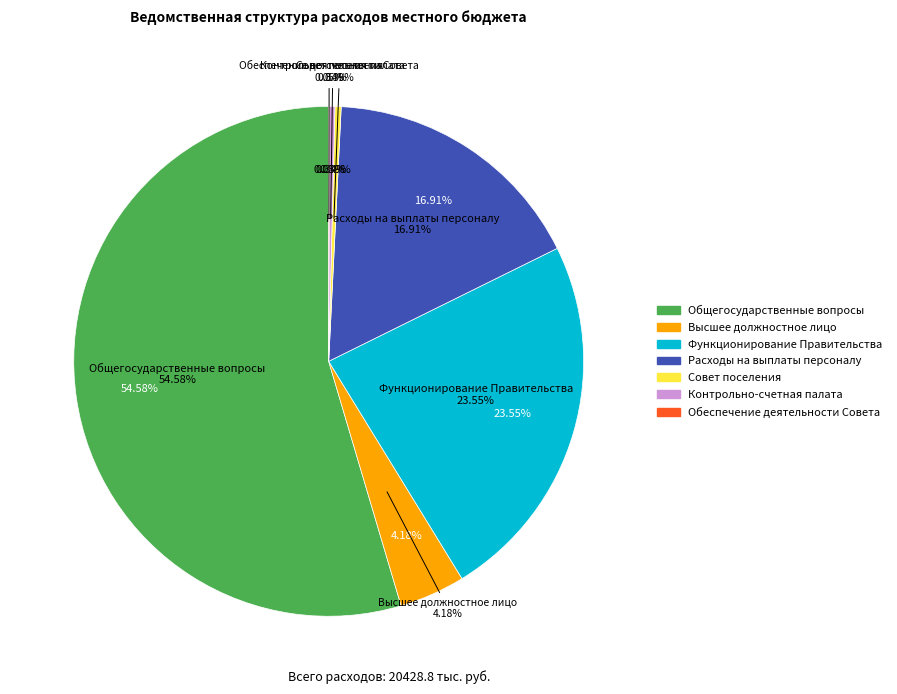

Rank the categories by value from lowest to highest.

Обеспечение деятельности Совета, Контрольно-счетная палата, Совет поселения, Высшее должностное лицо, Расходы на выплаты персоналу, Функционирование Правительства, Общегосударственные вопросы